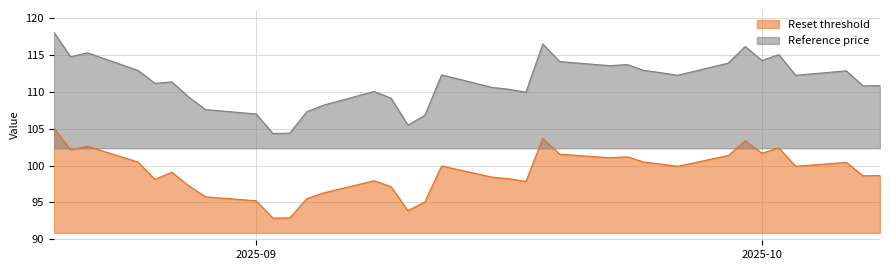

The Reference price series shows 114.1 at 2025-09-19. True or false?

True